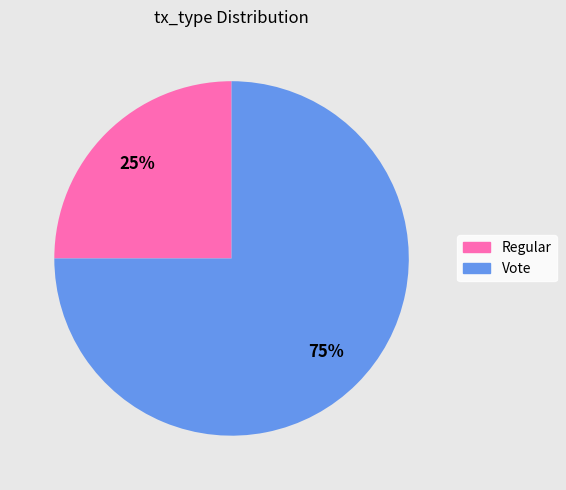

To the nearest percent, what is the difference between the largest and smallest slice percentages?

50%